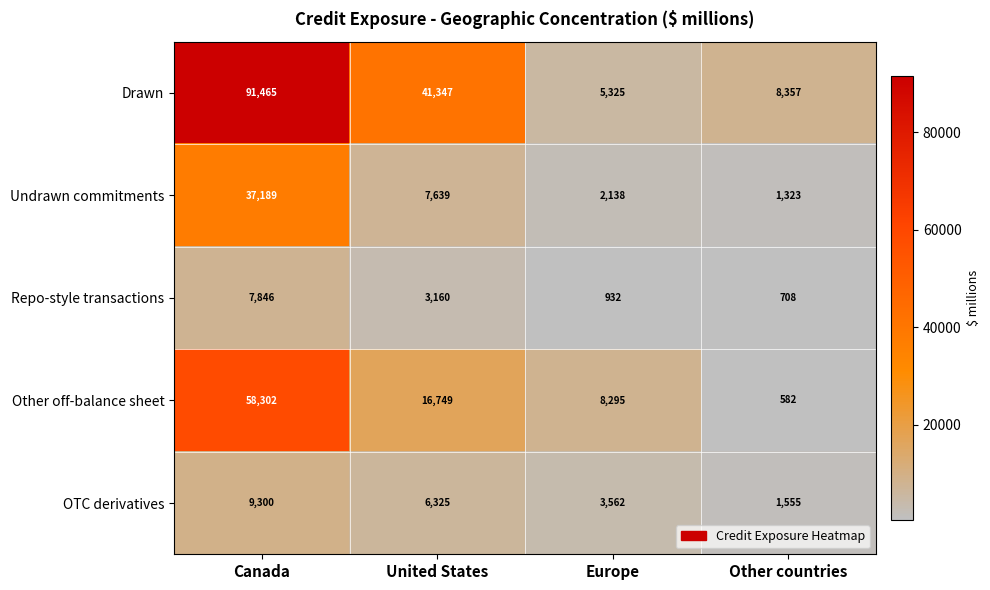

At Canada, list the series in order from smallest to largest.

Repo-style transactions, OTC derivatives, Undrawn commitments, Other off-balance sheet, Drawn